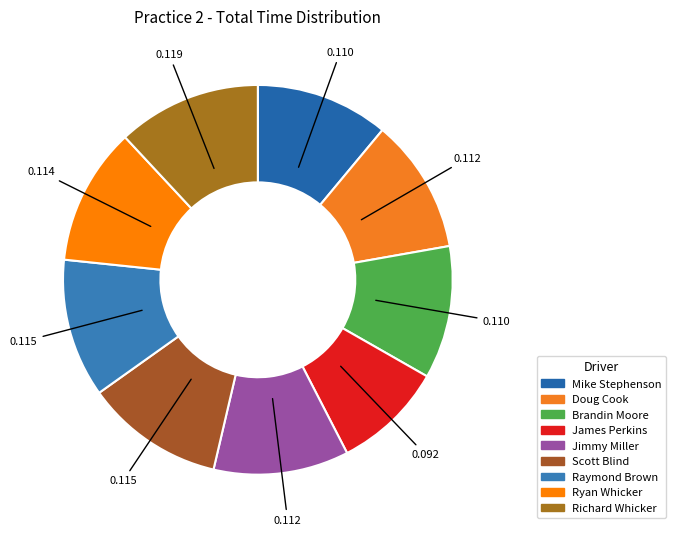

True or false: Doug Cook accounts for 11% of the total.

True